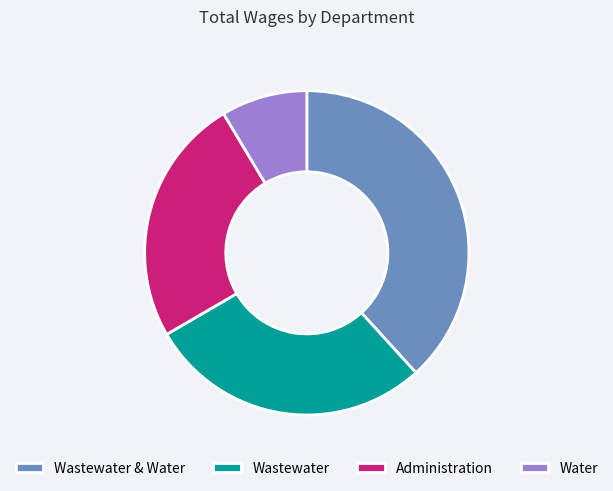

Between Wastewater & Water and Water, which is larger?

Wastewater & Water